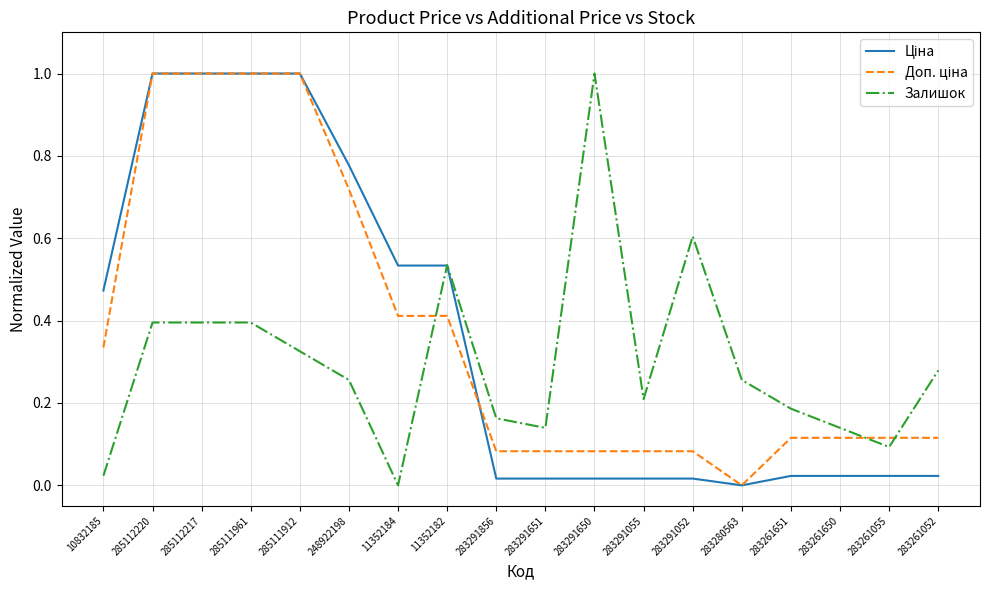

What position from the right is 11352184?

12